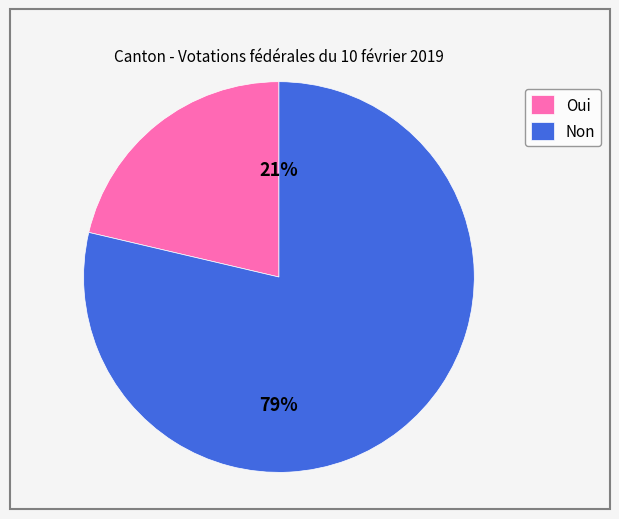

Between Non and Oui, which is larger?

Non